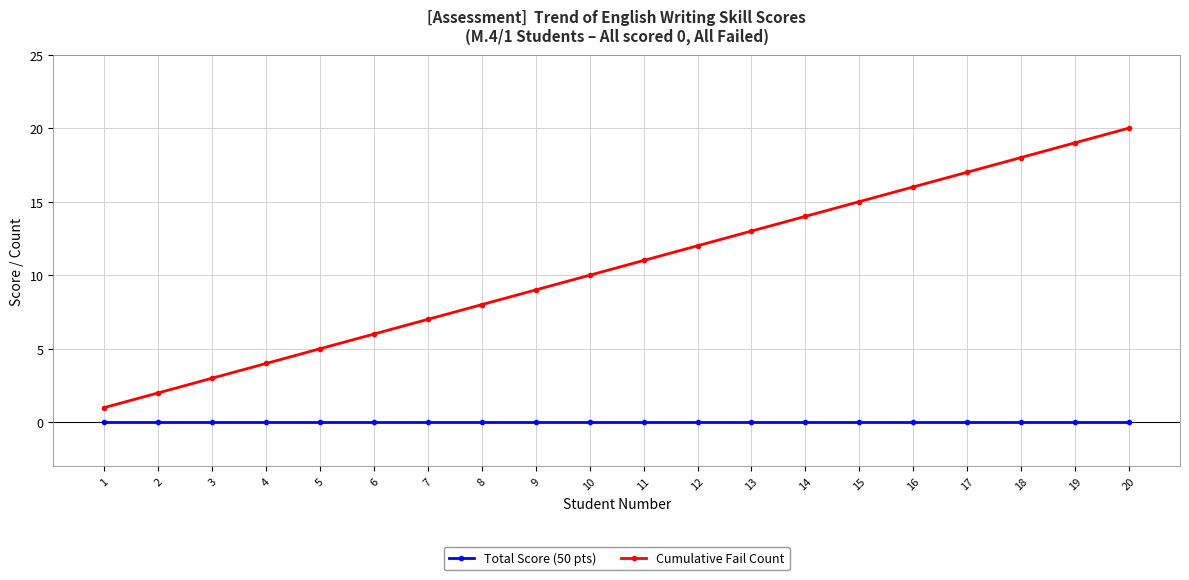

Between 2 and 12, which series saw the biggest shift?

Cumulative Fail Count